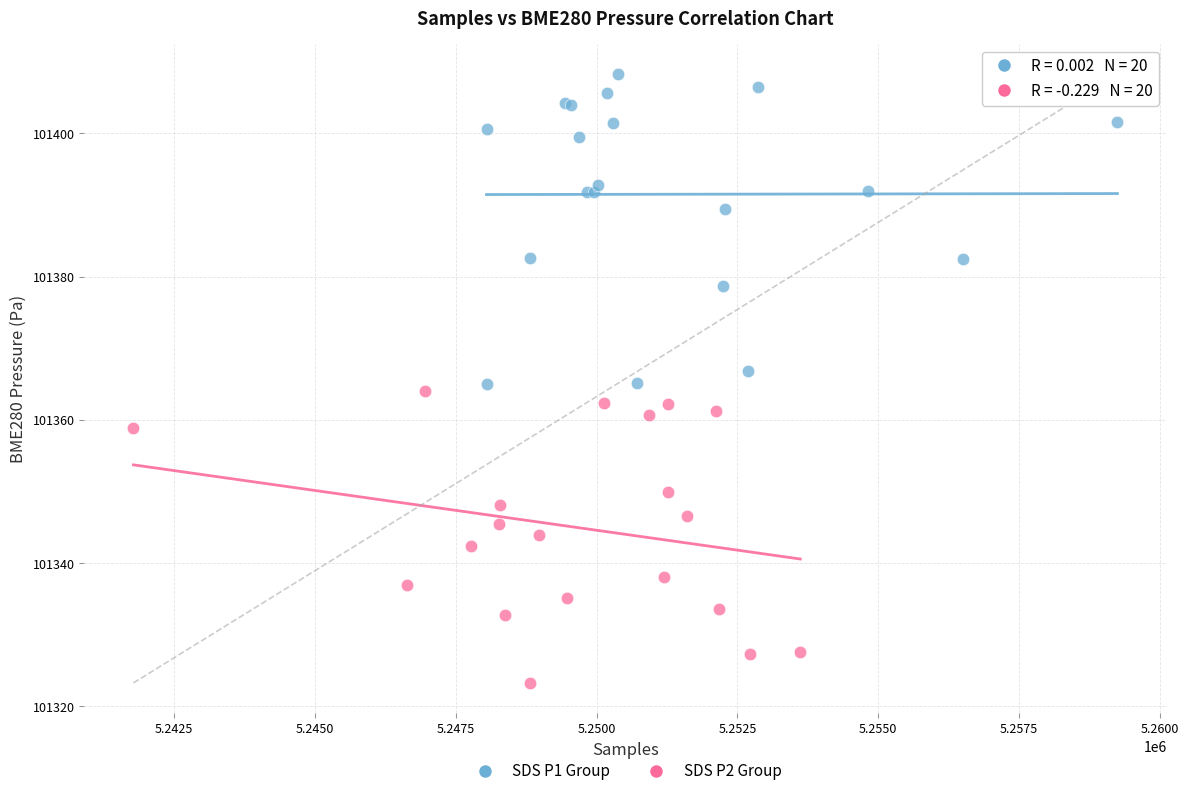

Which series has the largest Y range (max minus min)?

SDS P1 Group